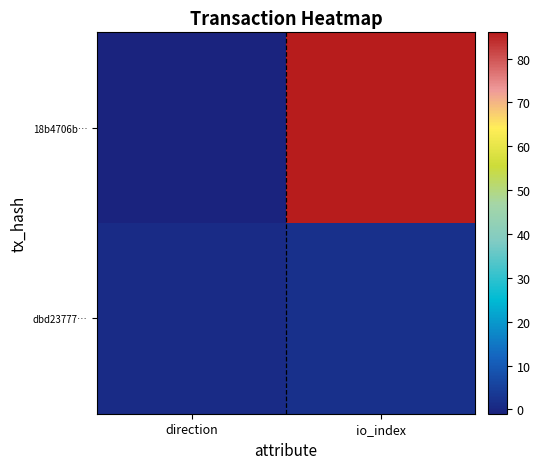

Which has a higher value, io_index or direction?

io_index